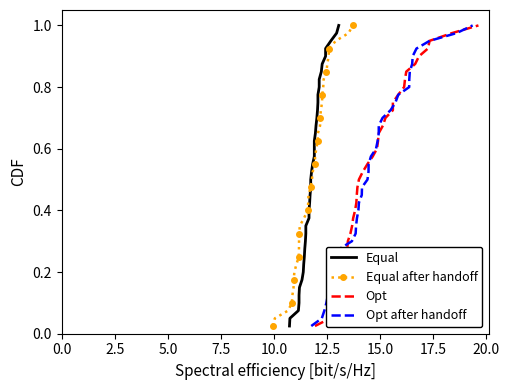

True or false: Equal after handoff has more than 0 interior local peaks.

False